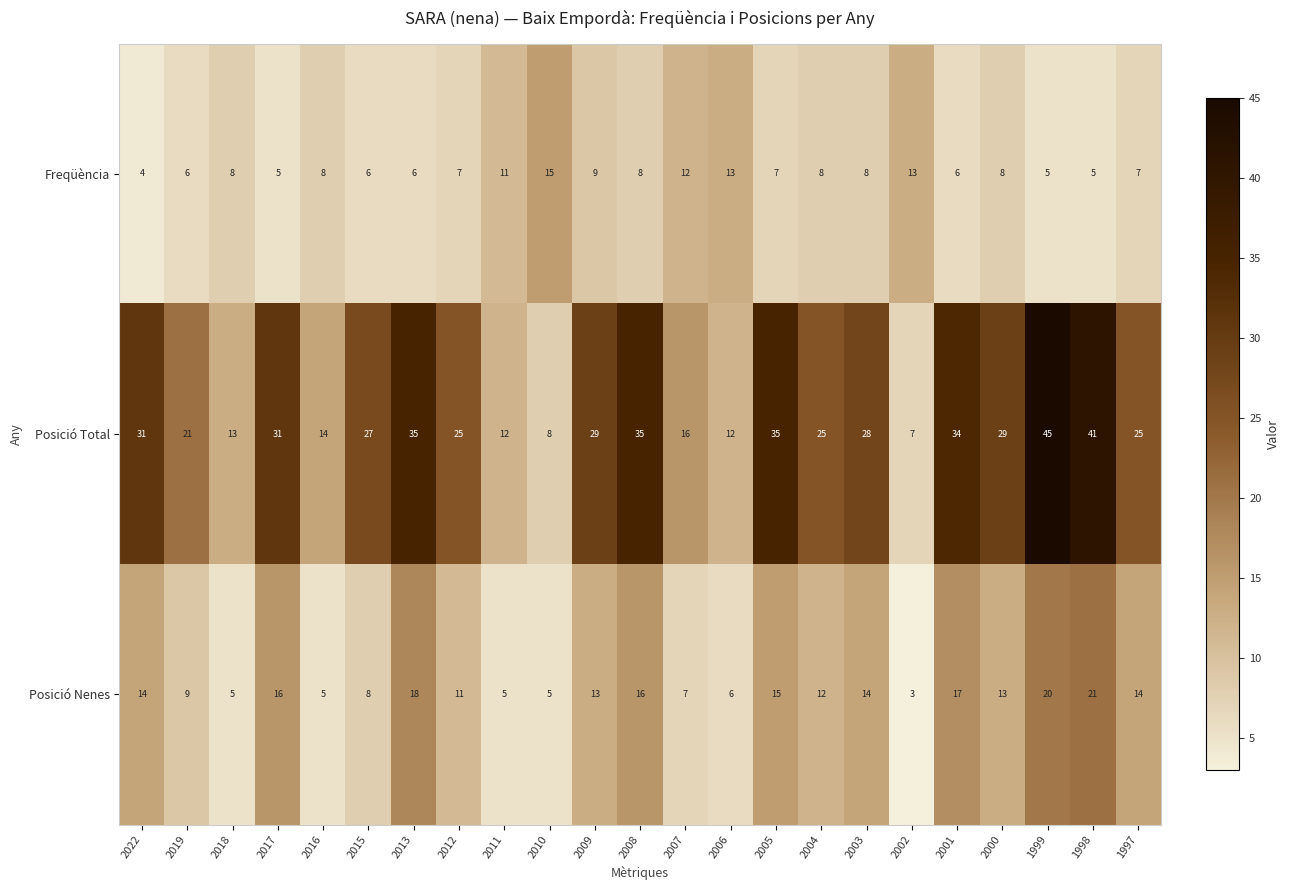

How many data points does each series have?

23